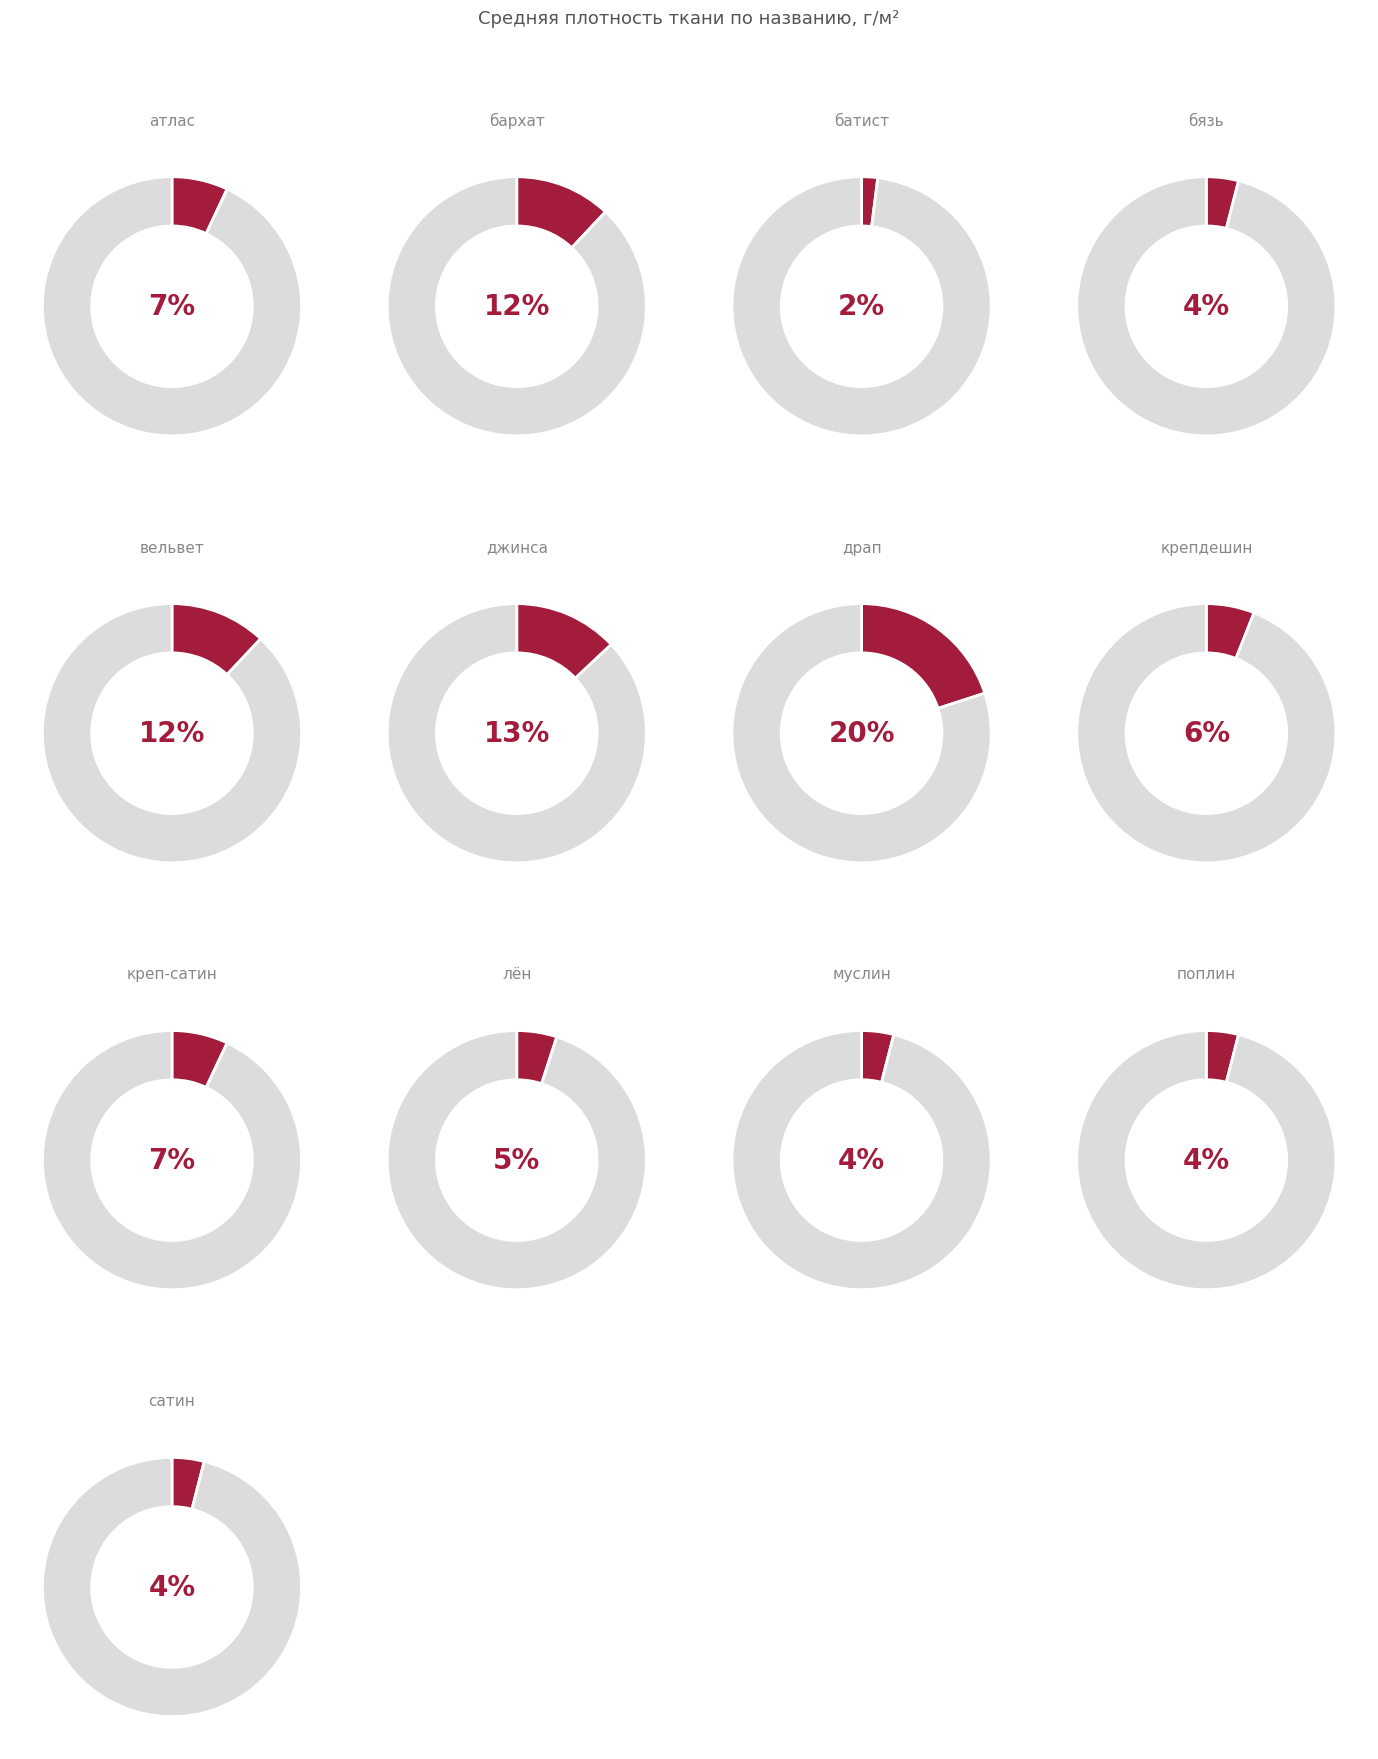

Which slice is the largest?

драп